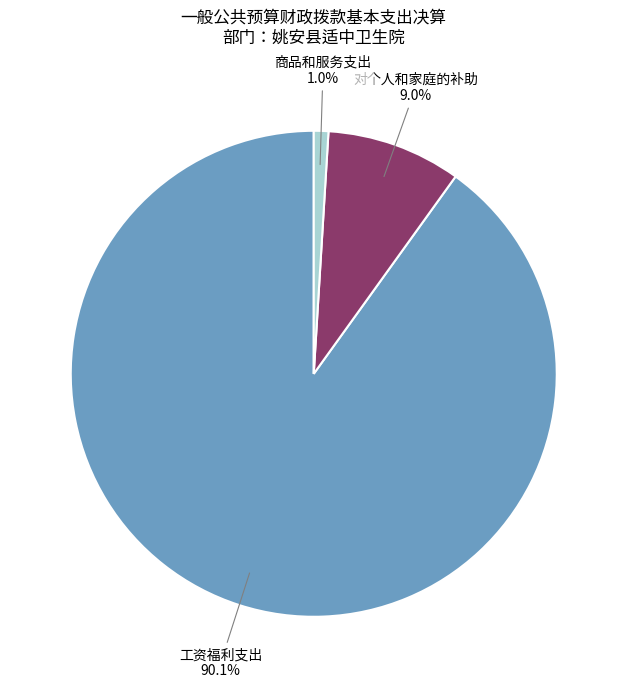

Is there any slice that represents more than half of the pie?

Yes